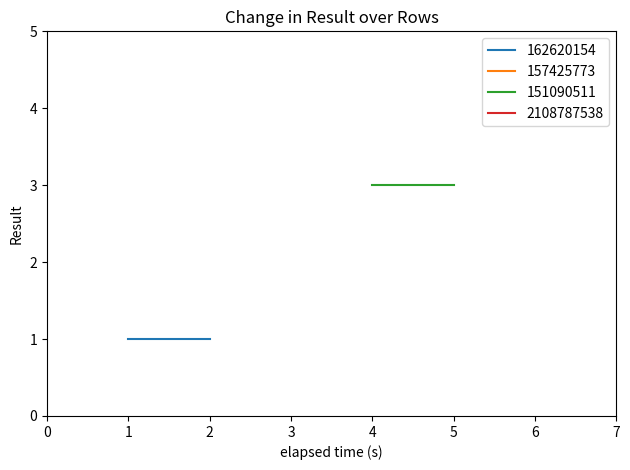

Between 3 and 2, which is larger?

3